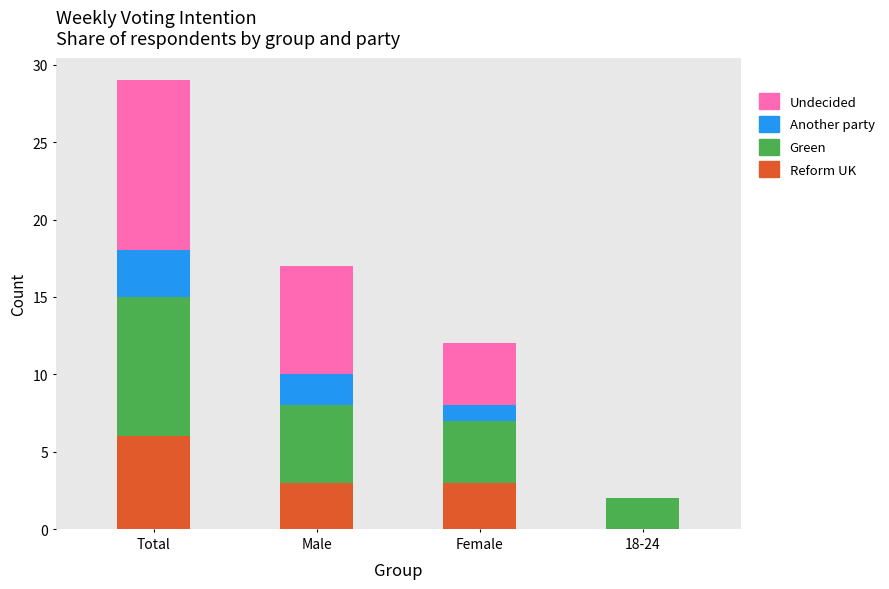

The Reform UK series shows 3 at 18-24. True or false?

False